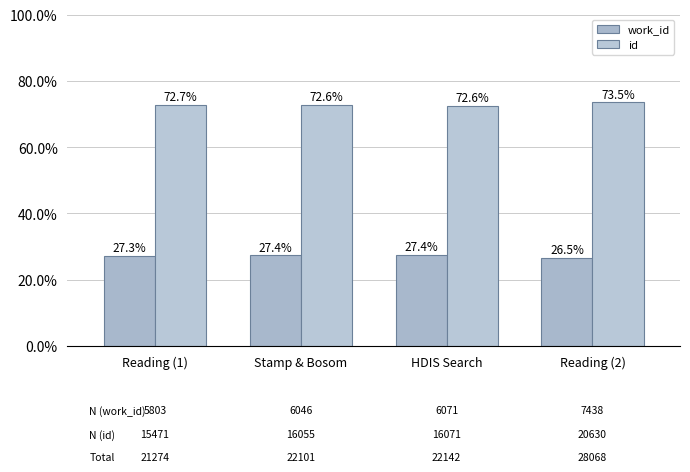

Does the chart contain any negative values?

No